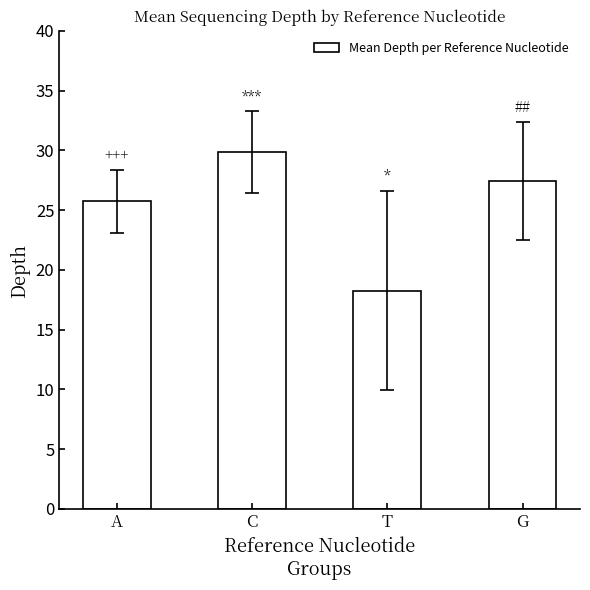

List the labels in order of value, smallest first.

T, A, G, C